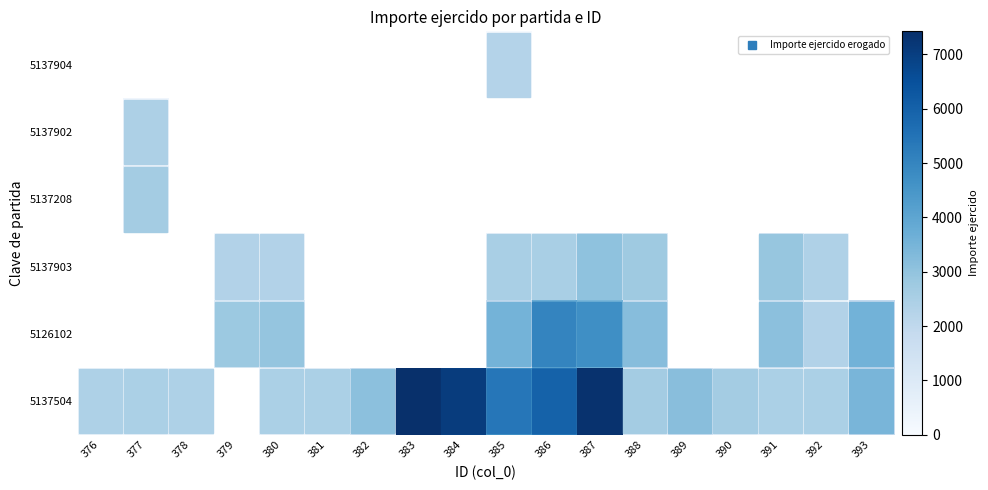

What is the greatest value displayed?

7426.0